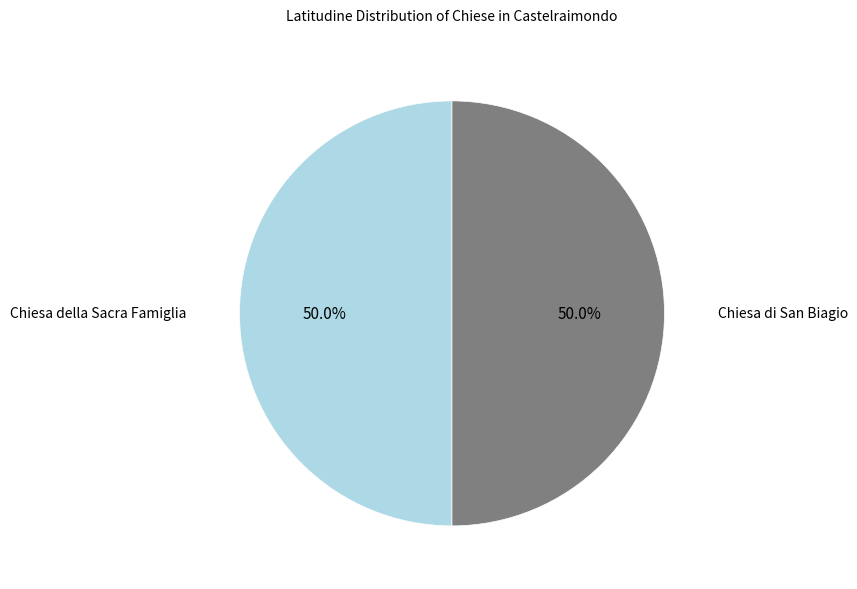

Count the number of slices in the pie.

2